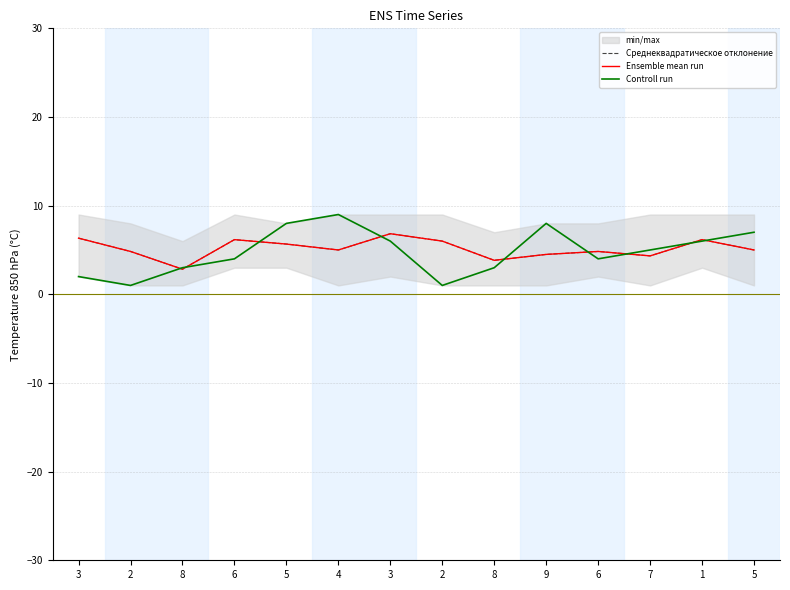

Does the chart have visible grid lines?

Yes